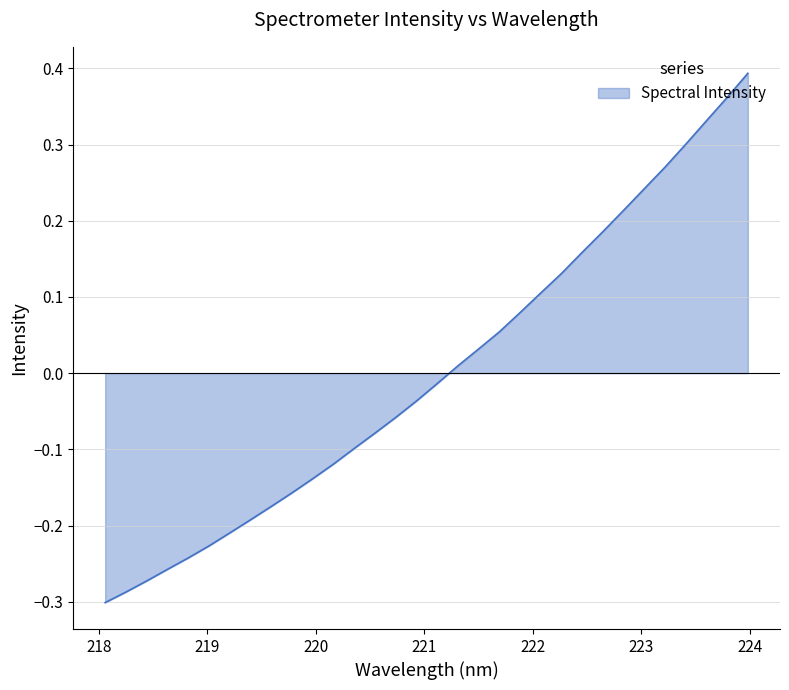

What is the difference between the maximum and minimum values?

0.7